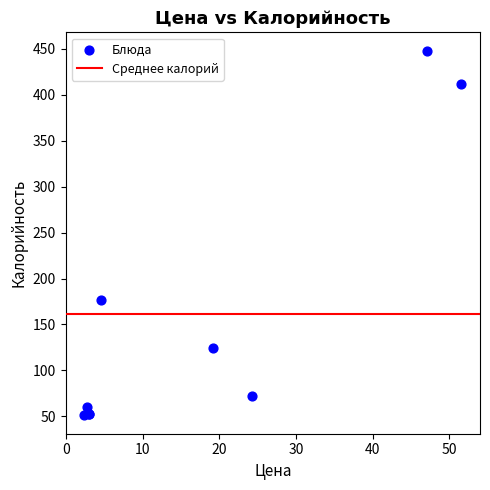

What Y value in the scatter plot is closest to 249?

177.2